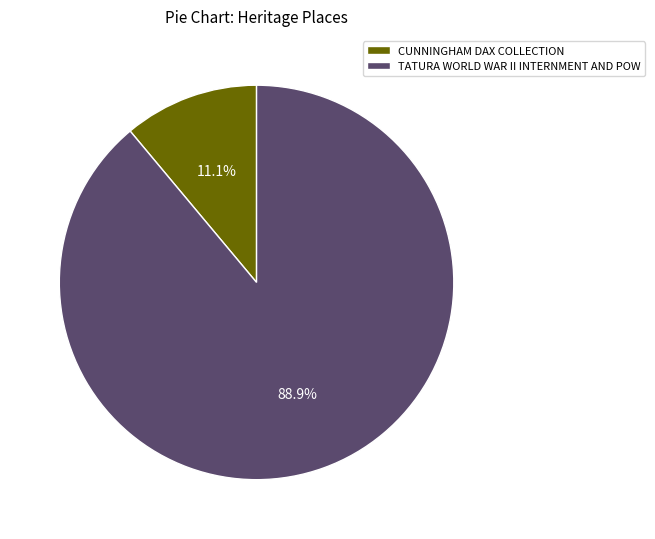

To the nearest percent, what percentage of the pie is TATURA WORLD WAR II INTERNMENT AND POW?

89%